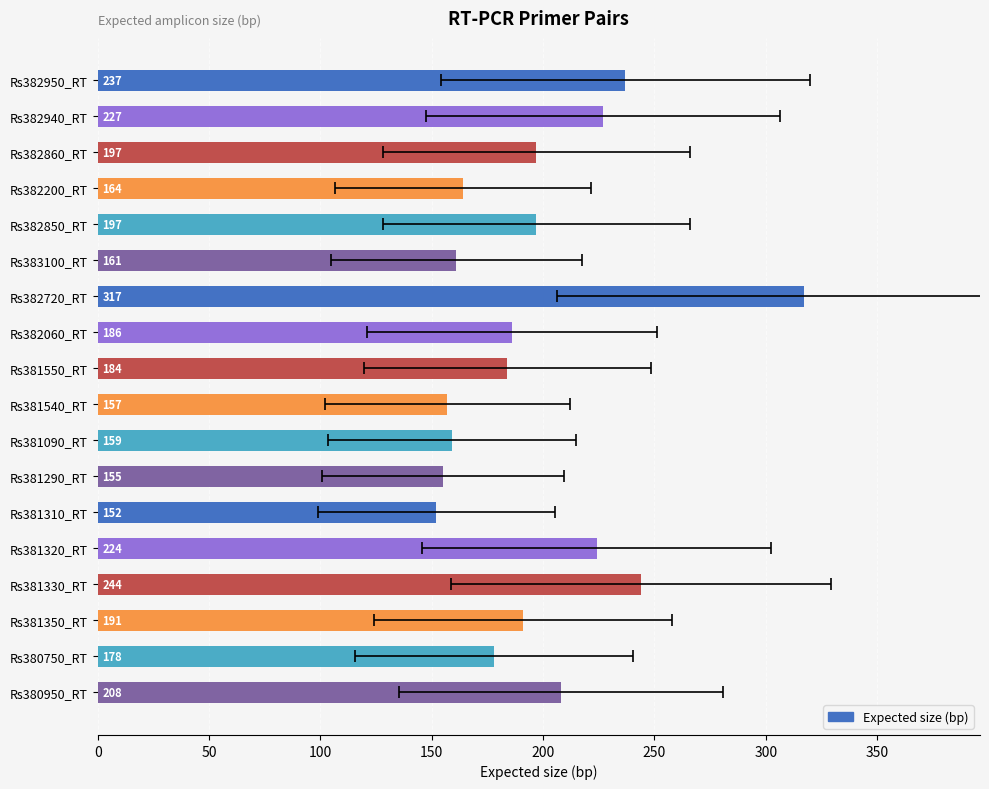

Reading right to left, transcribe all the data shown in this chart.

208	178	191	244	224	152	155	159	157	184	186	317	161	197	164	197	227	237